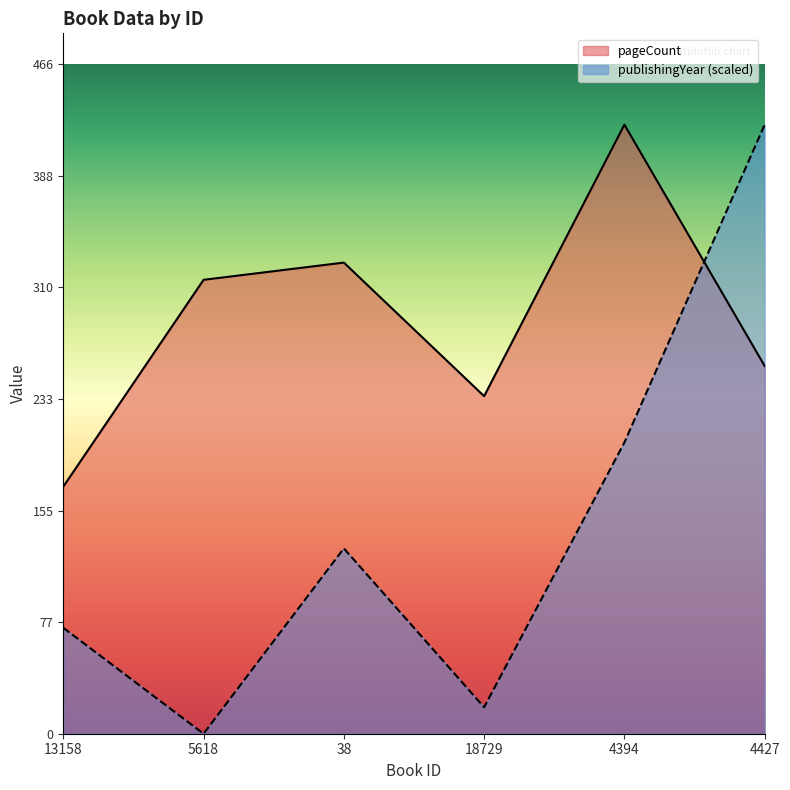

How many lines are shown in the chart?

2